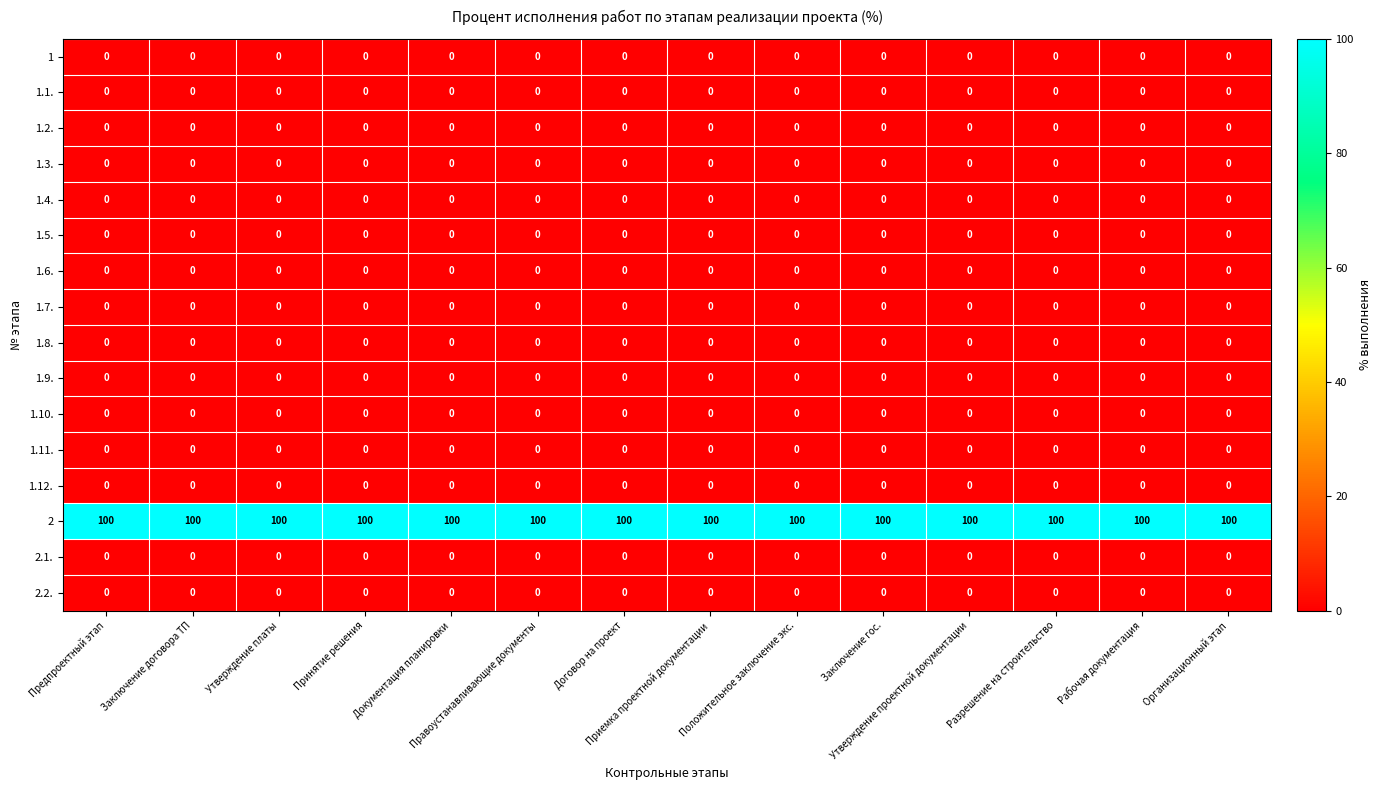

What is the greatest value displayed?

100